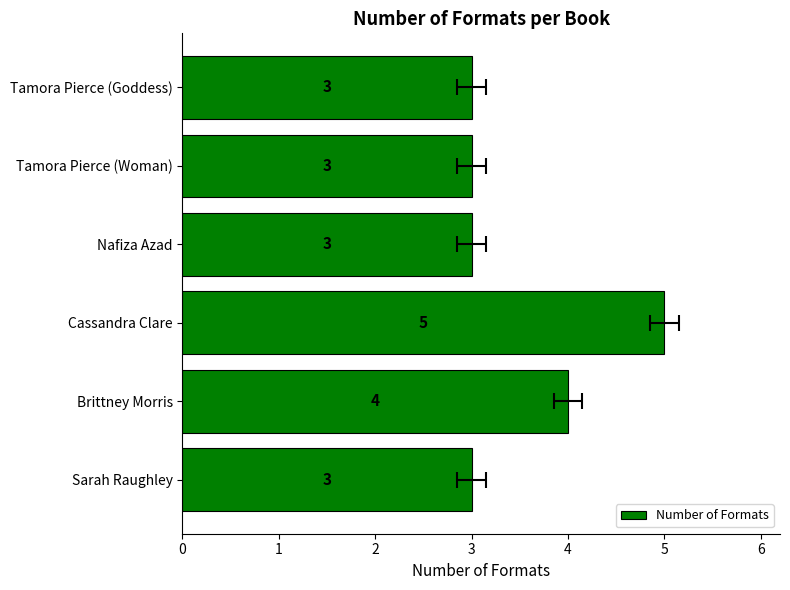

What is the smallest value displayed?

3